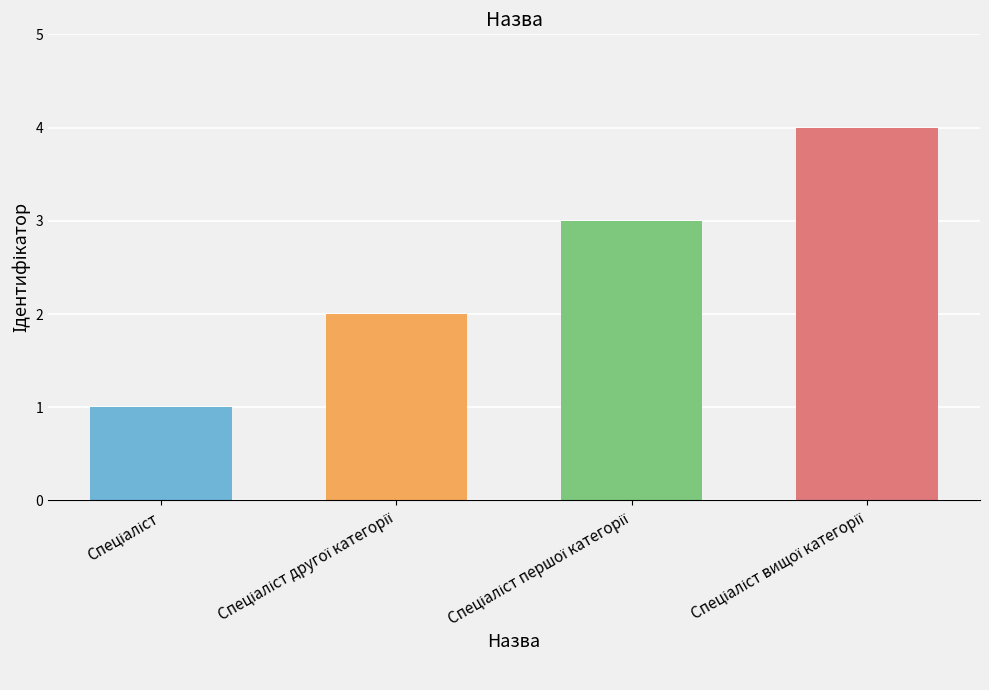

What is the maximum value shown in the chart?

4